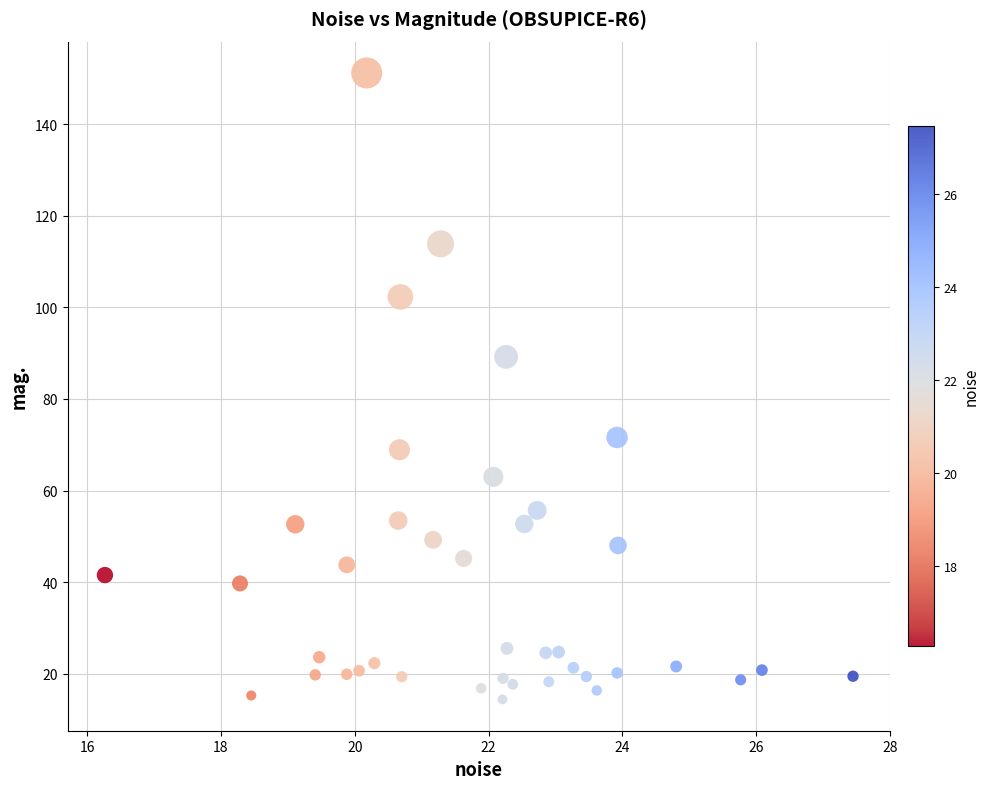

What Y value in the scatter plot is closest to 82?

89.2